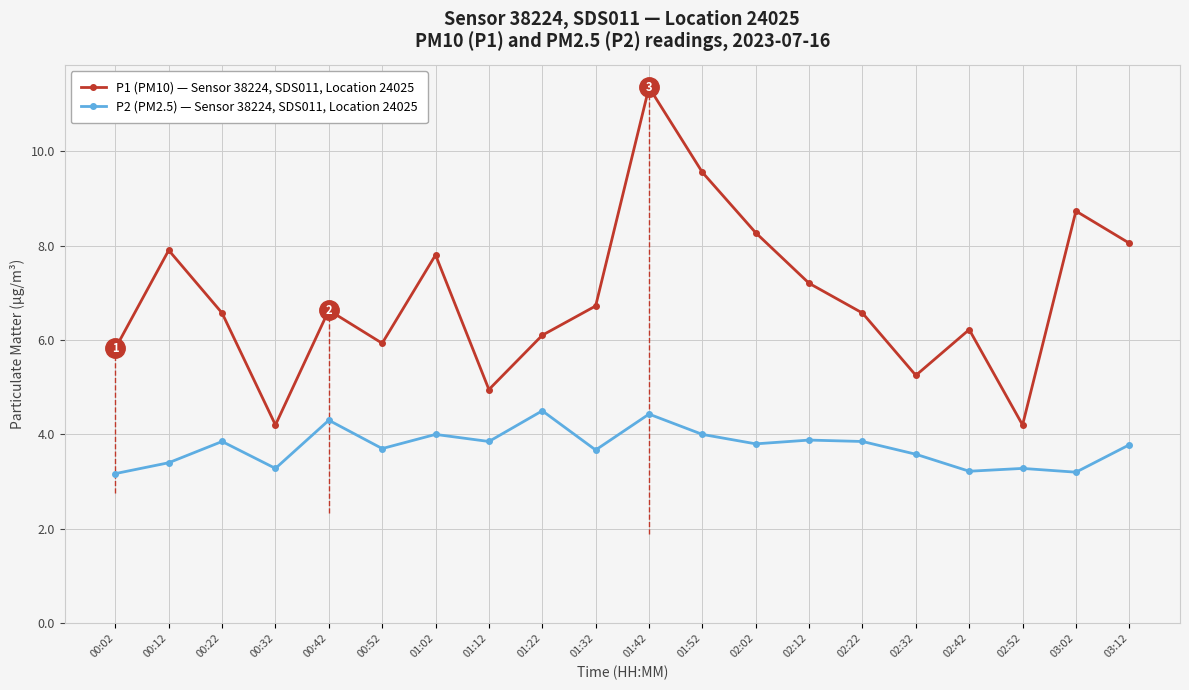

At which category is the sum across all series the highest?

01:42